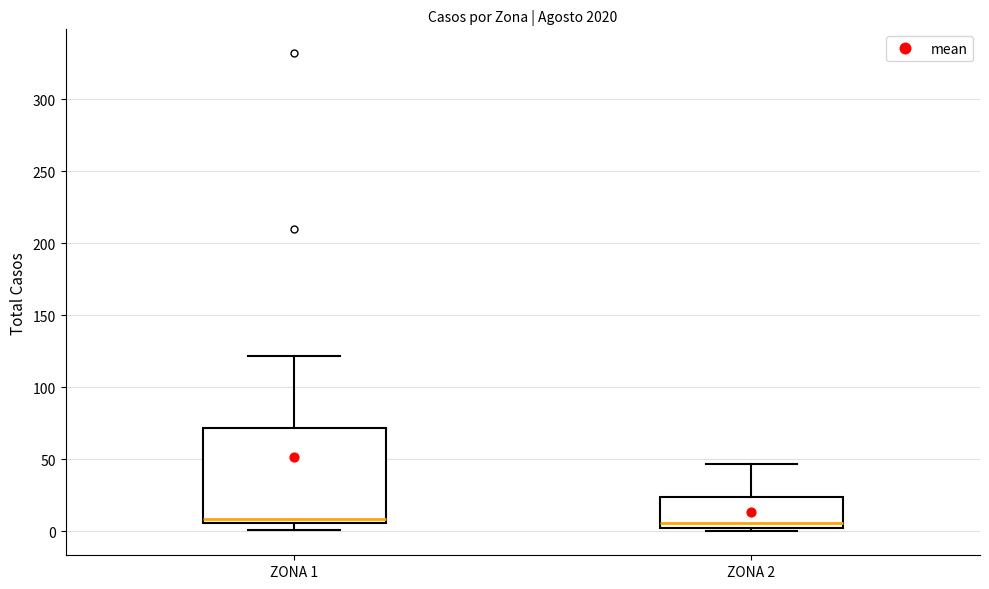

Reading left to right, transcribe this box plot: for each box, give where its median line is, the range the box spans, and where its two whiskers end, as read against the y-axis. The values are not printed on the chart, so give them approximately, as read against the axis.

ZONA 1: median 10, box 5 to 70, whiskers 0 to 120
ZONA 2: median 5, box 0 to 25, whiskers 0 (just below the box's lower edge) to 45